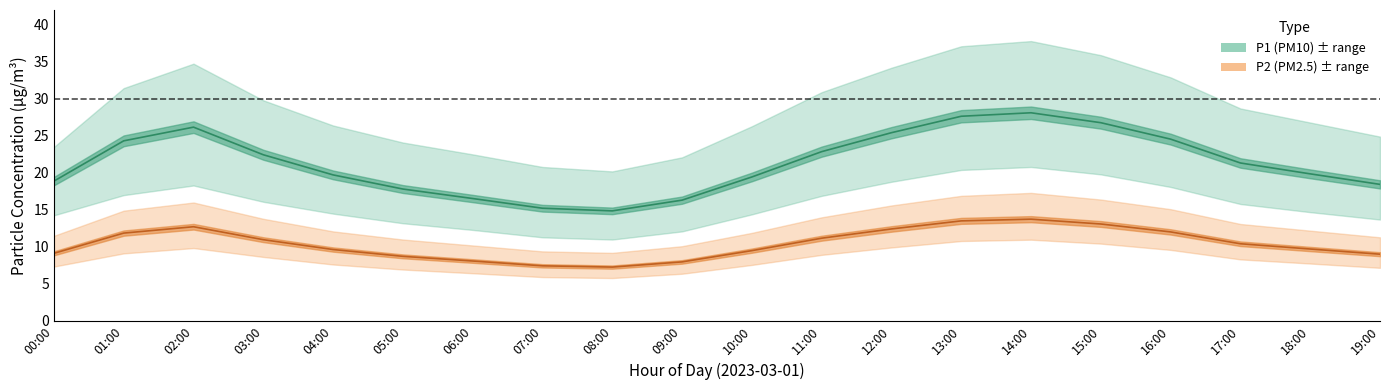

Rank the series at 16:00 from highest to lowest value.

P1_upper, P1, P1_lower, P2_upper, P2, P2_lower